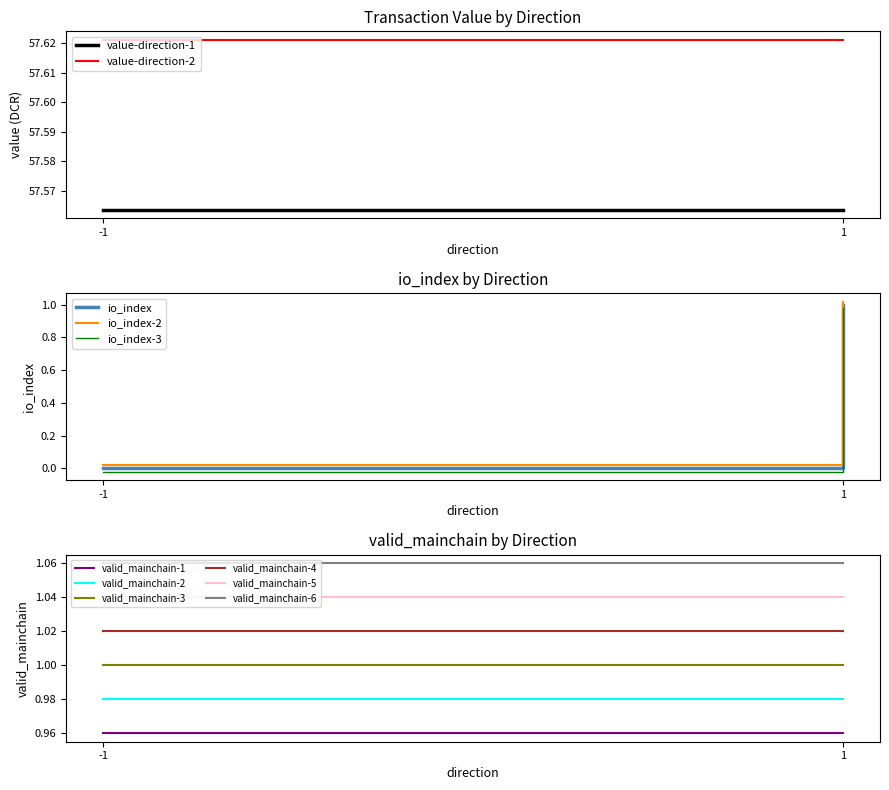

What is the sum of the value values at 1 and -1?

115.1